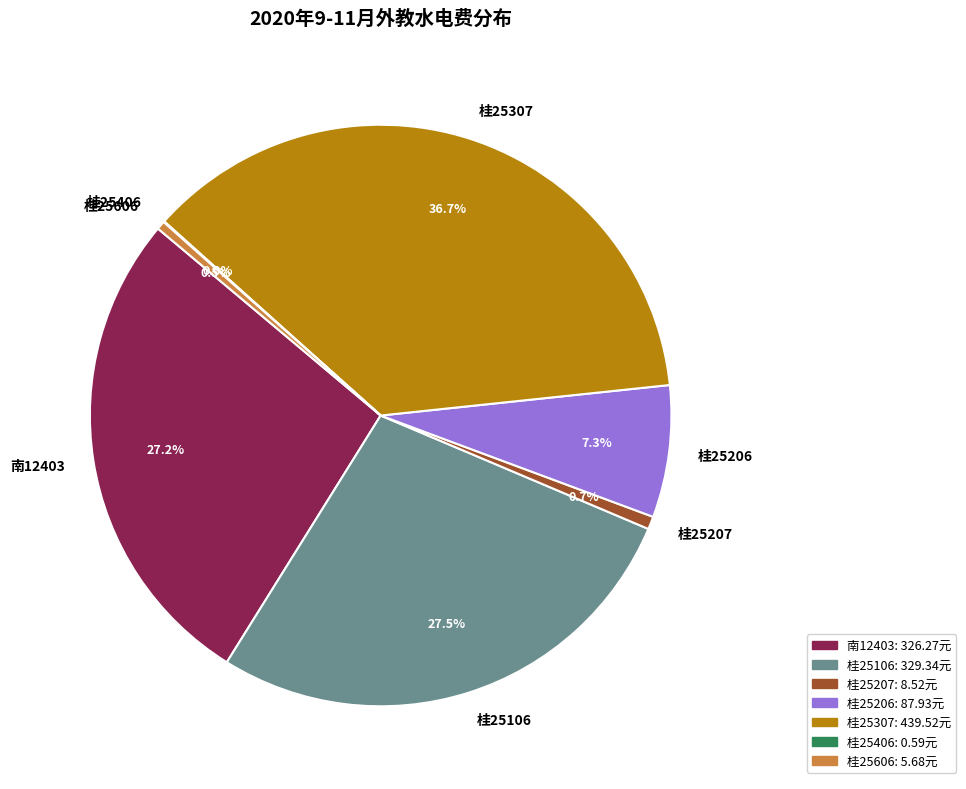

Does 南12403 represent more than half of the total?

No